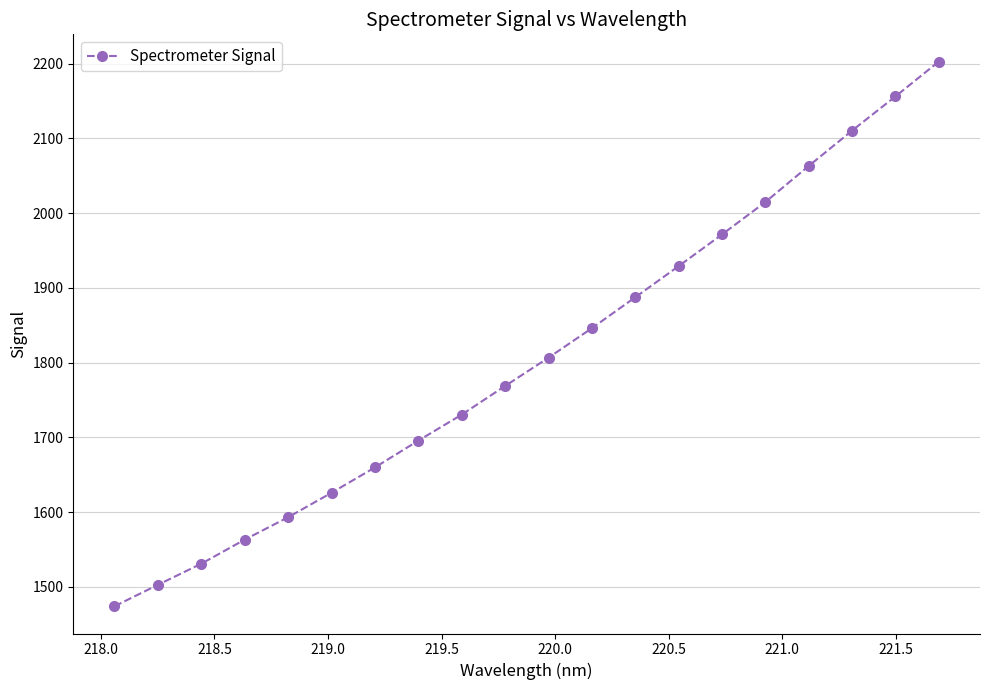

How many lines are shown in the chart?

1